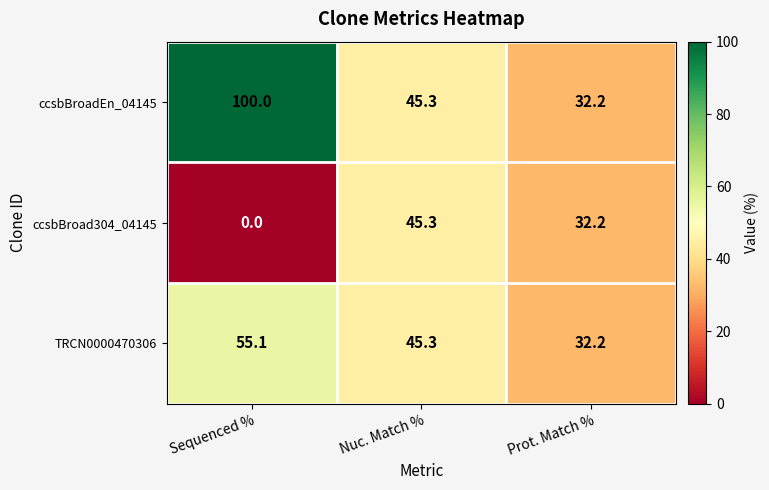

What is the maximum value shown in the chart?

100.0